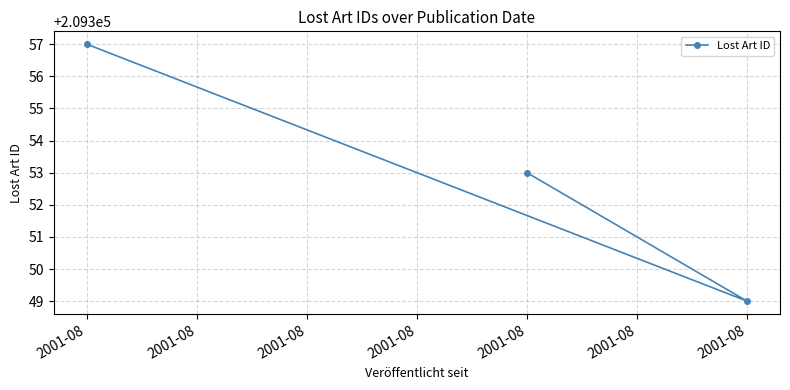

How many lines are shown in the chart?

1